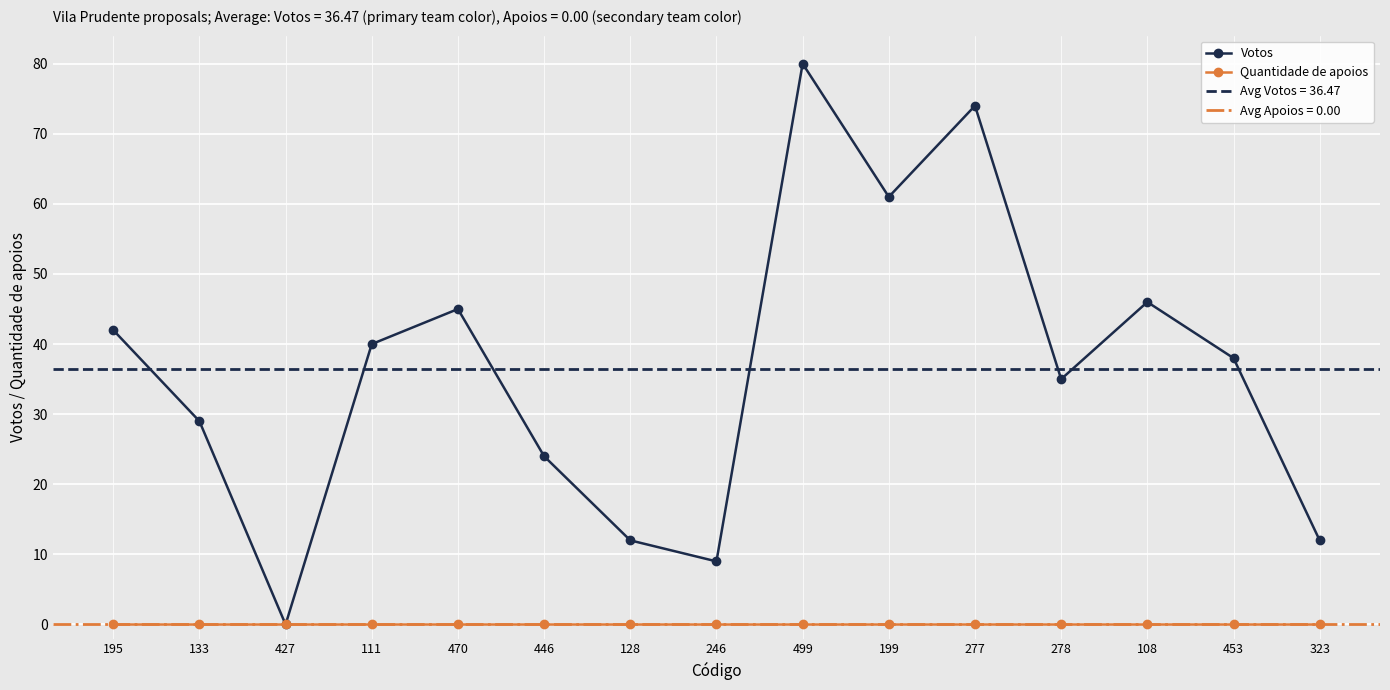

Rank the series by their maximum value, from highest to lowest.

Votos, Quantidade de apoios